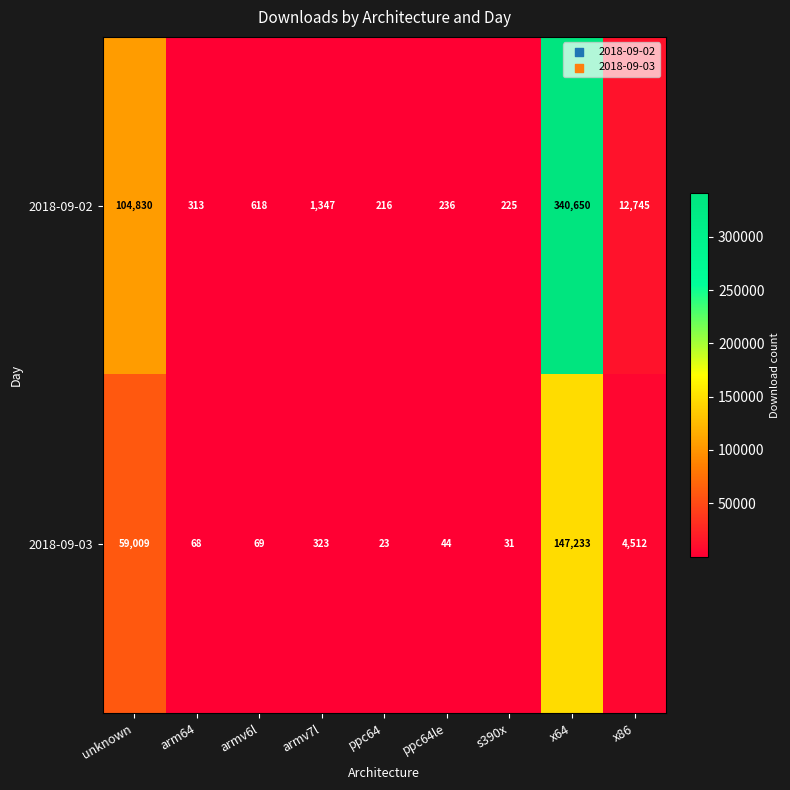

What is the difference between the 2018-09-03 values at s390x and ppc64le?

13